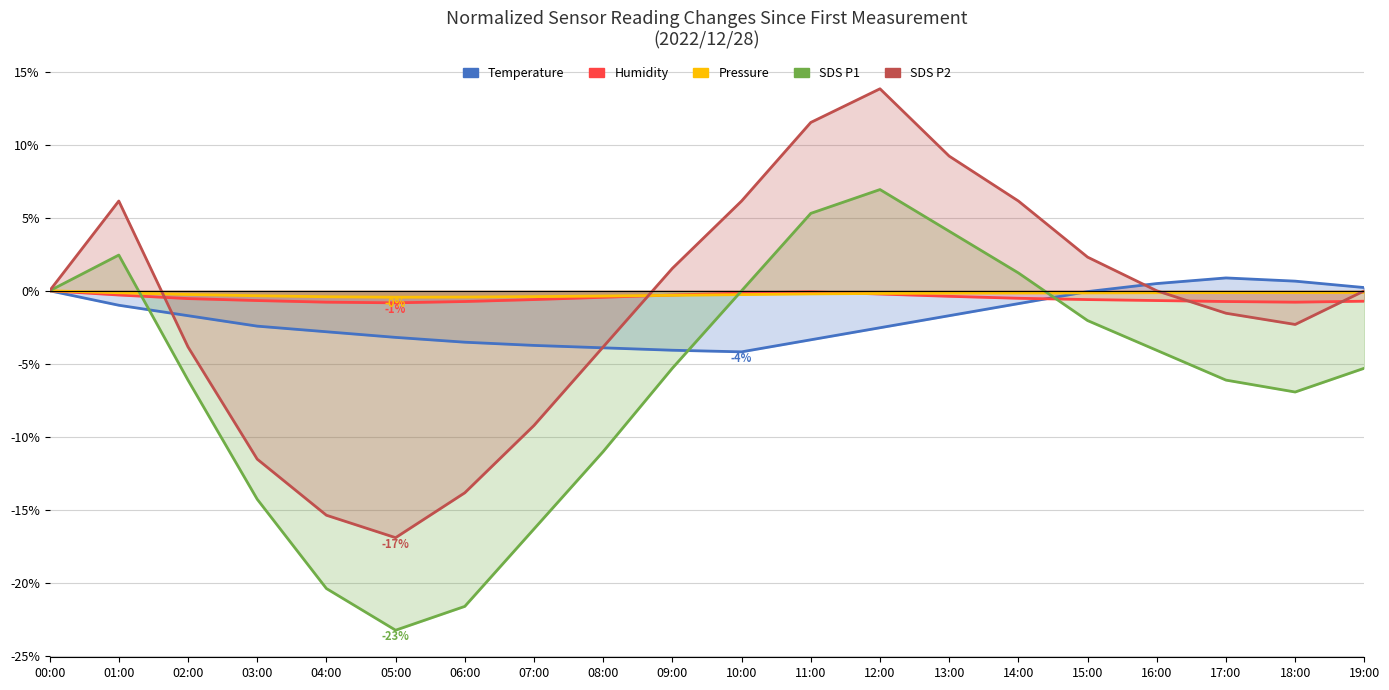

Rank the categories by BME280_humidity value from lowest to highest.

05:00, 04:00, 18:00, 06:00, 17:00, 19:00, 03:00, 16:00, 07:00, 15:00, 02:00, 14:00, 08:00, 13:00, 01:00, 09:00, 12:00, 10:00, 11:00, 00:00